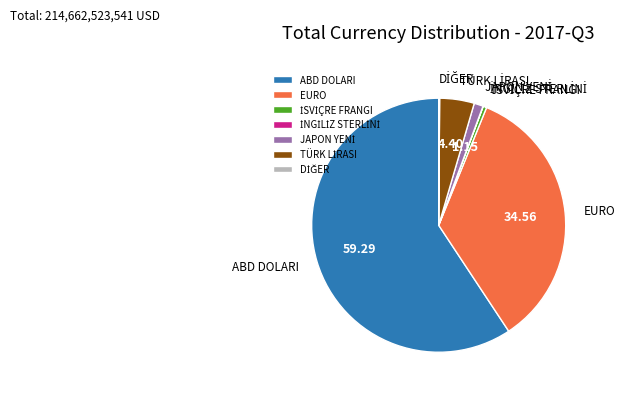

Which slice represents more than half of the pie?

ABD DOLARI